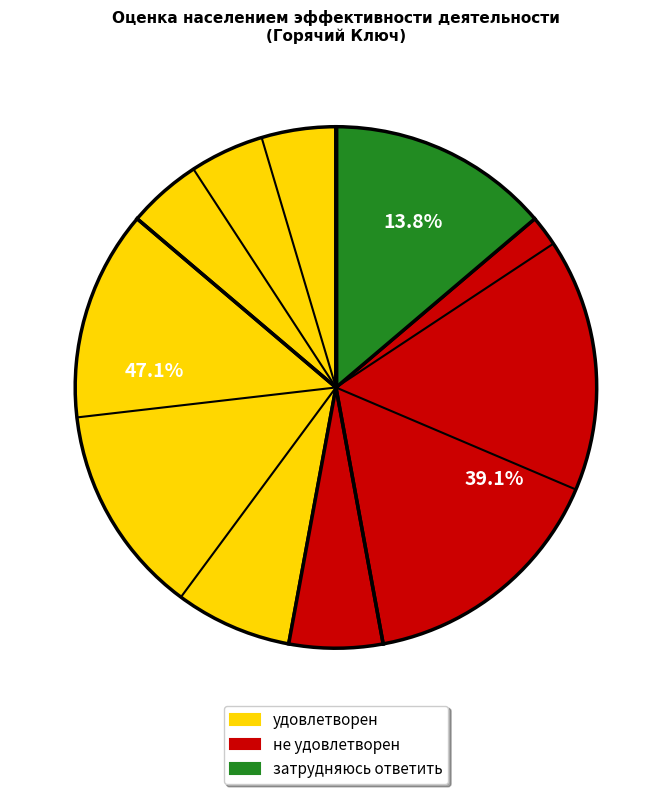

To the nearest percent, what is the combined percentage of удовлетворен and затрудняюсь ответить?

61%